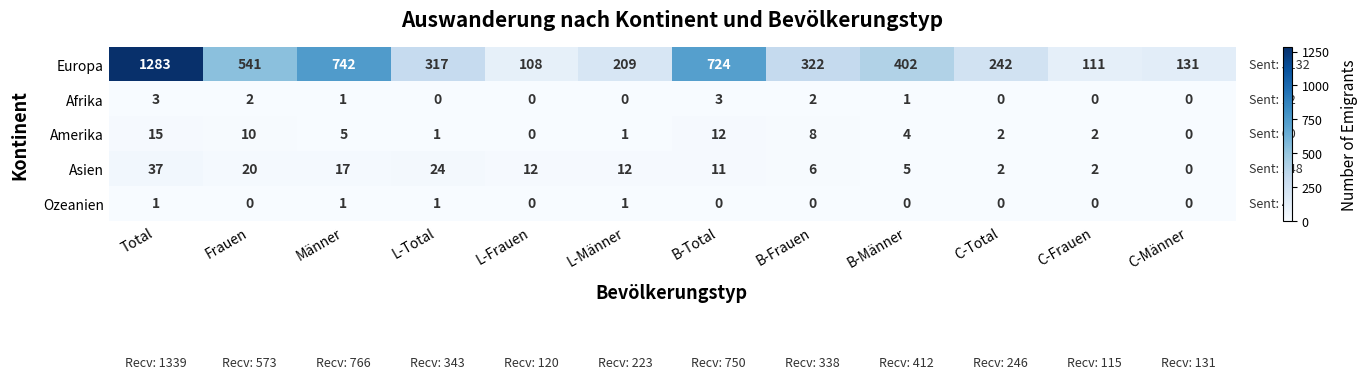

How many distinct data groups are displayed?

5